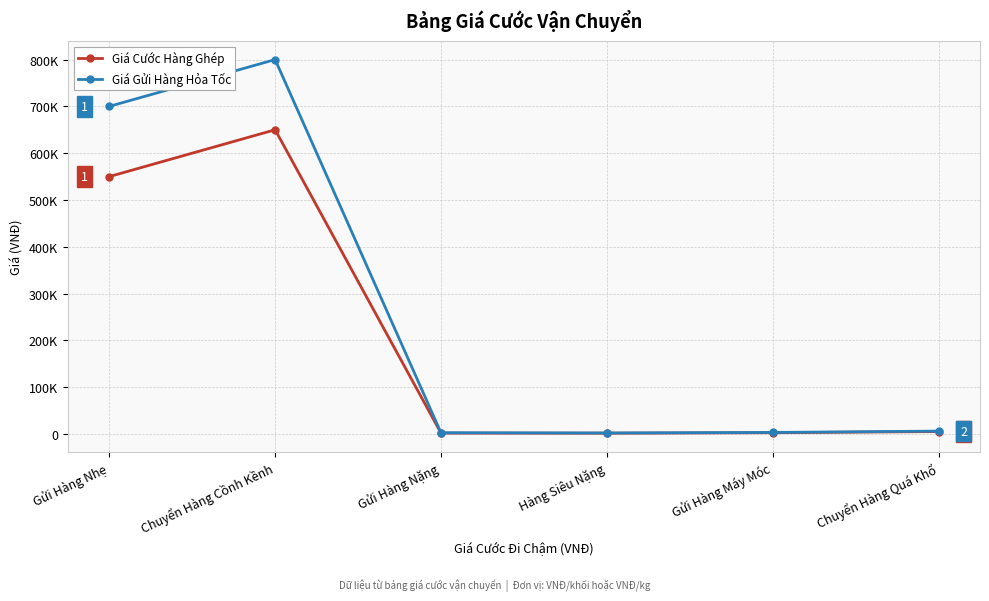

Does the chart display data point markers on the line(s)?

Yes